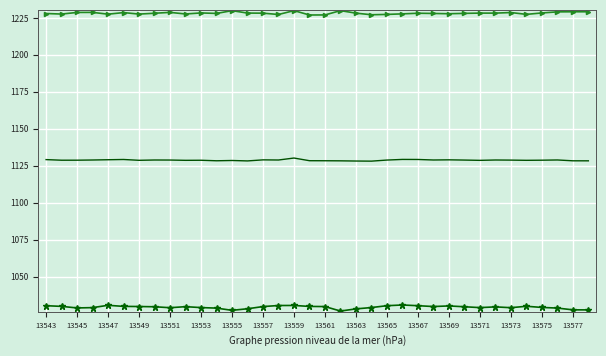

What is the greatest value displayed?

1229.9